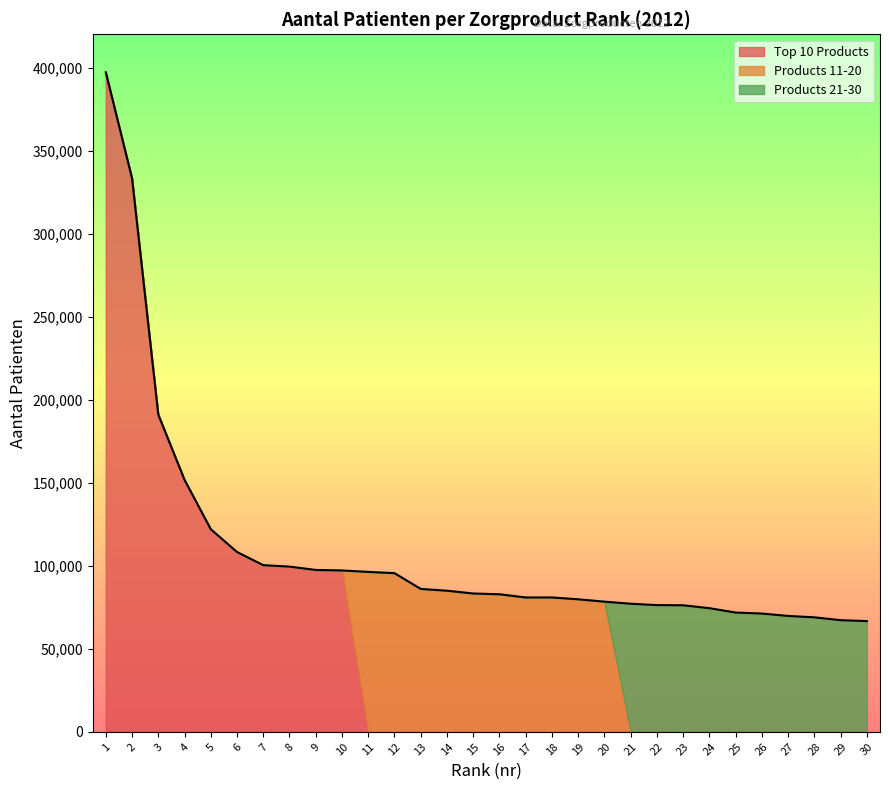

Which series has the largest total across all categories?

Top 10 Products